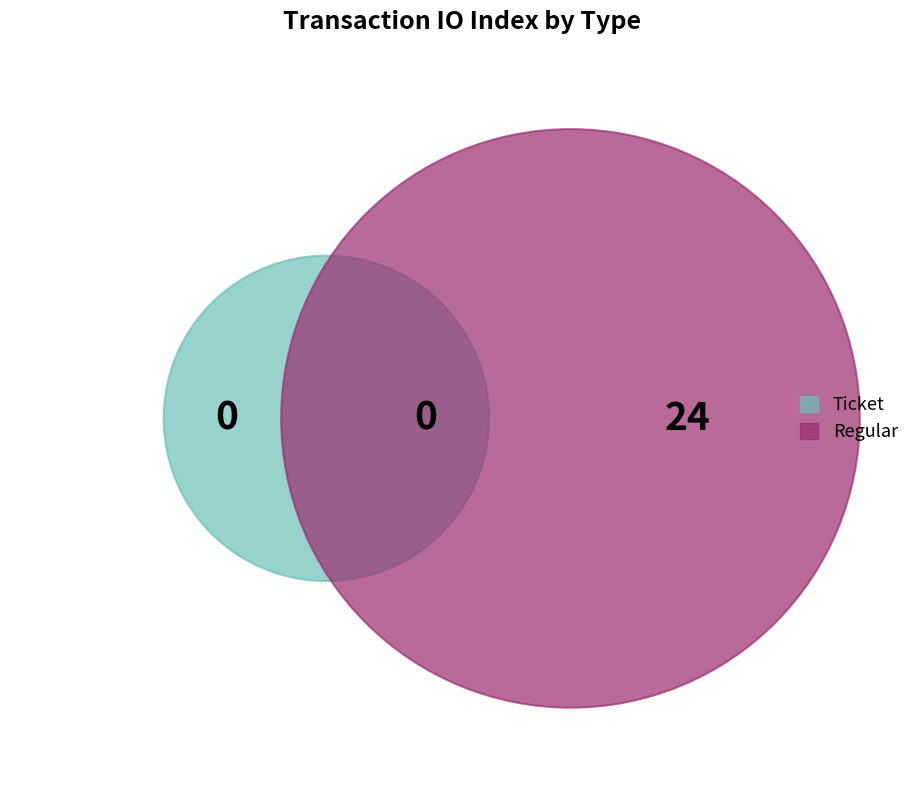

What is the largest slice in the pie chart?

Regular